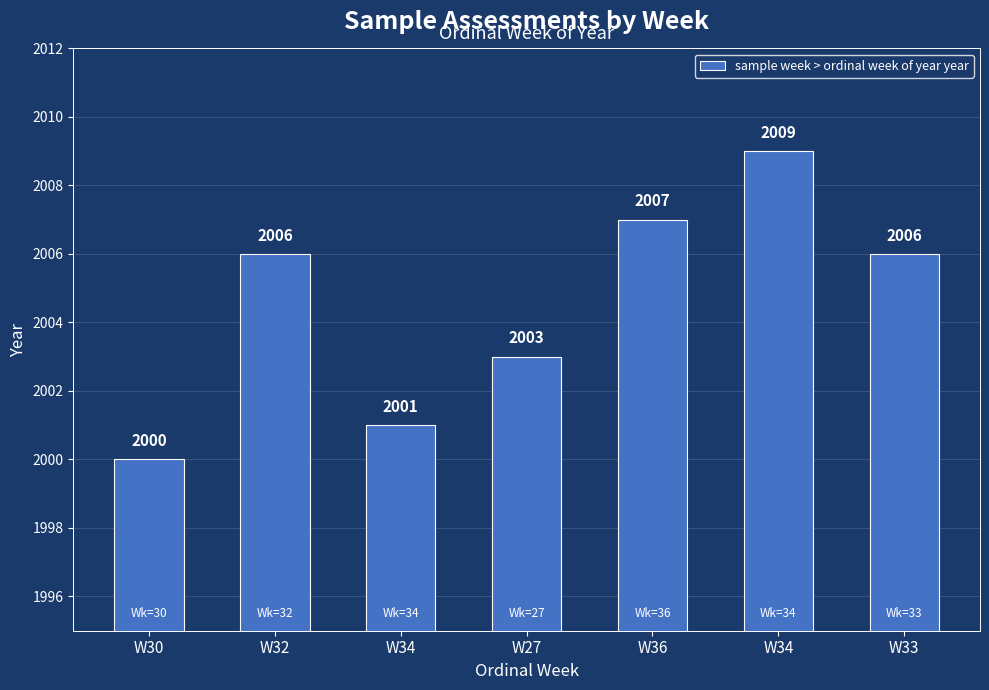

What is the minimum value shown in the chart?

2000